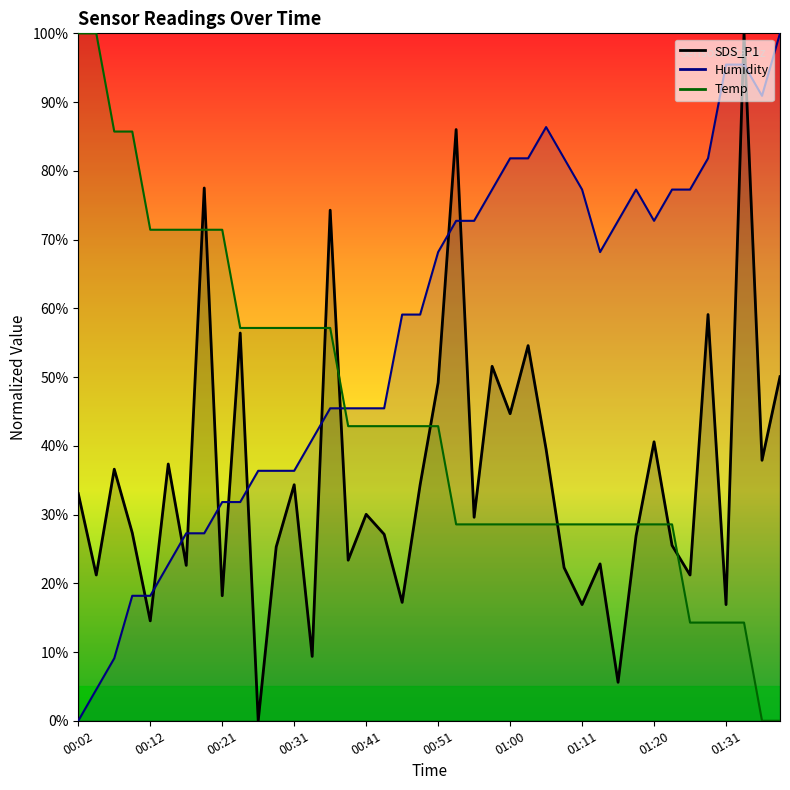

Which series has the largest total across all categories?

Humidity